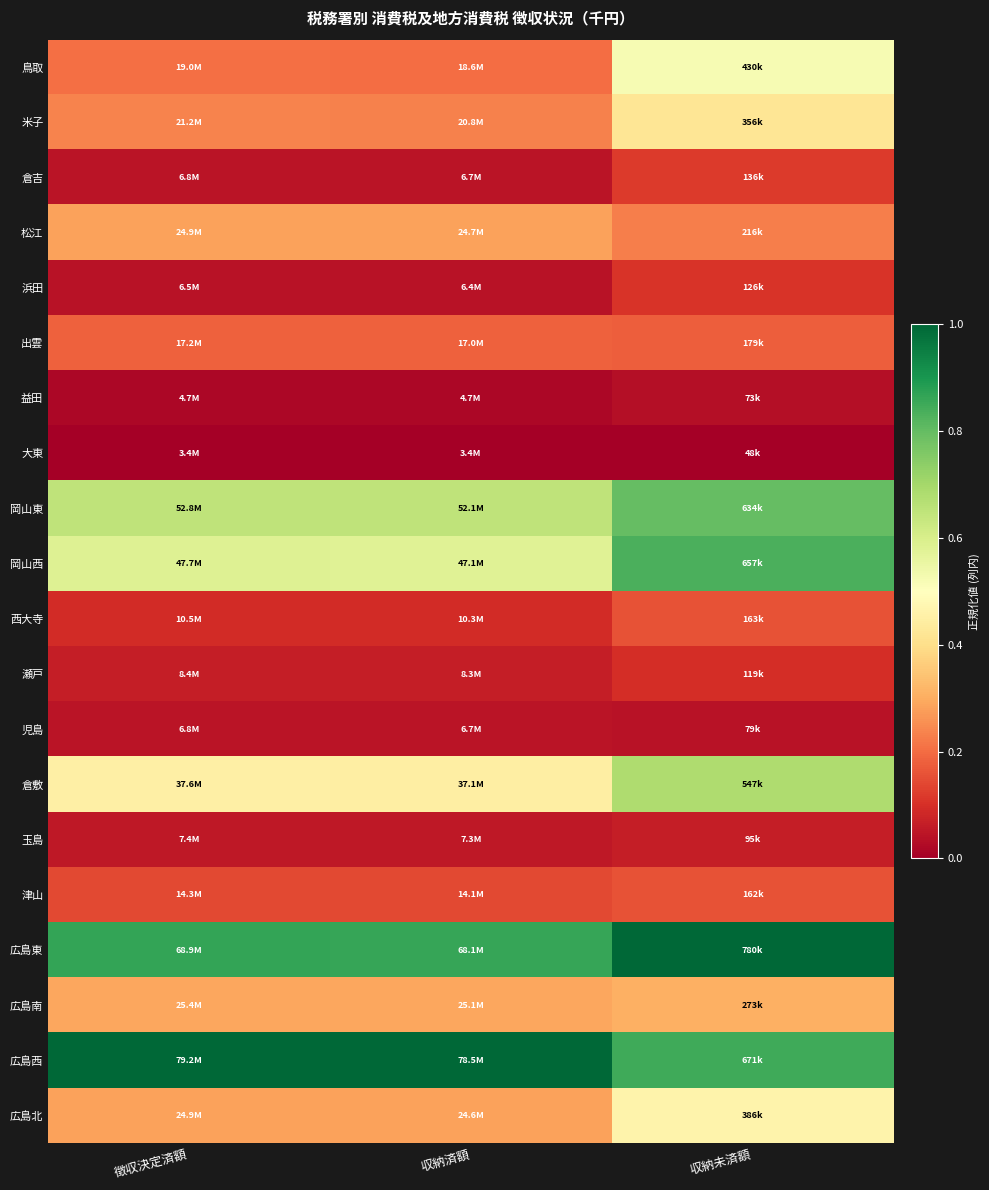

Count the number of data series in this chart.

20